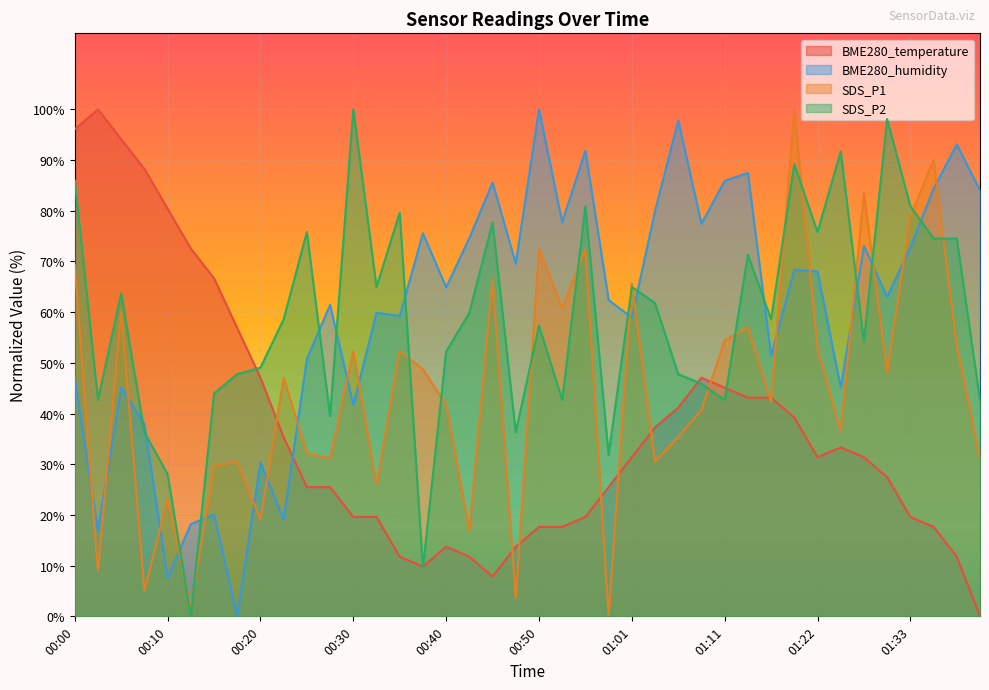

Where do BME280_temperature and SDS_P1 first cross each other?

00:20 and 00:22